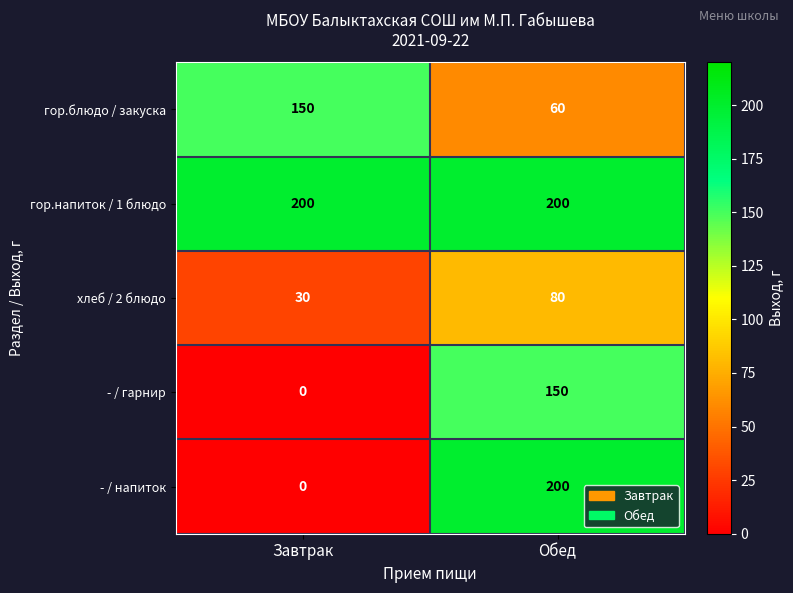

Which category has the lowest value across all series?

Завтрак